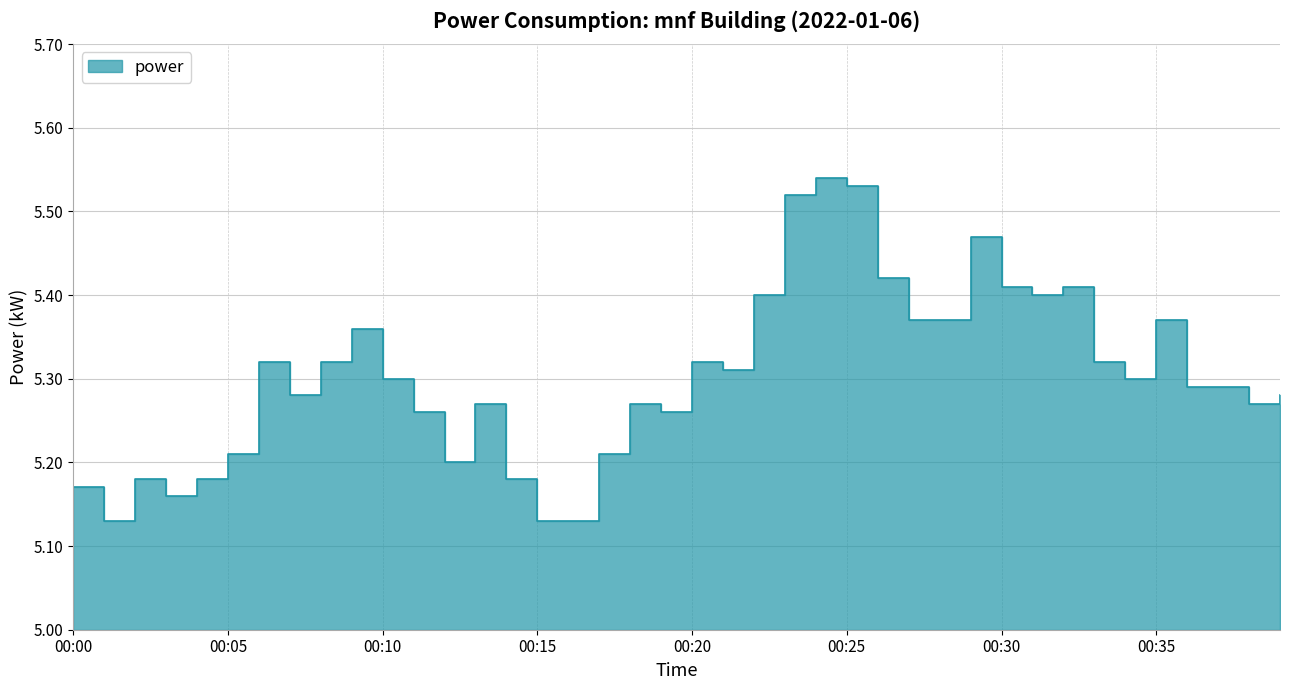

Reading left to right, what are all the values shown in this chart?

5.2	5.1	5.2	5.2	5.2	5.2	5.3	5.3	5.3	5.4	5.3	5.3	5.2	5.3	5.2	5.1	5.1	5.2	5.3	5.3	5.3	5.3	5.4	5.5	5.5	5.5	5.4	5.4	5.4	5.5	5.4	5.4	5.4	5.3	5.3	5.4	5.3	5.3	5.3	5.3